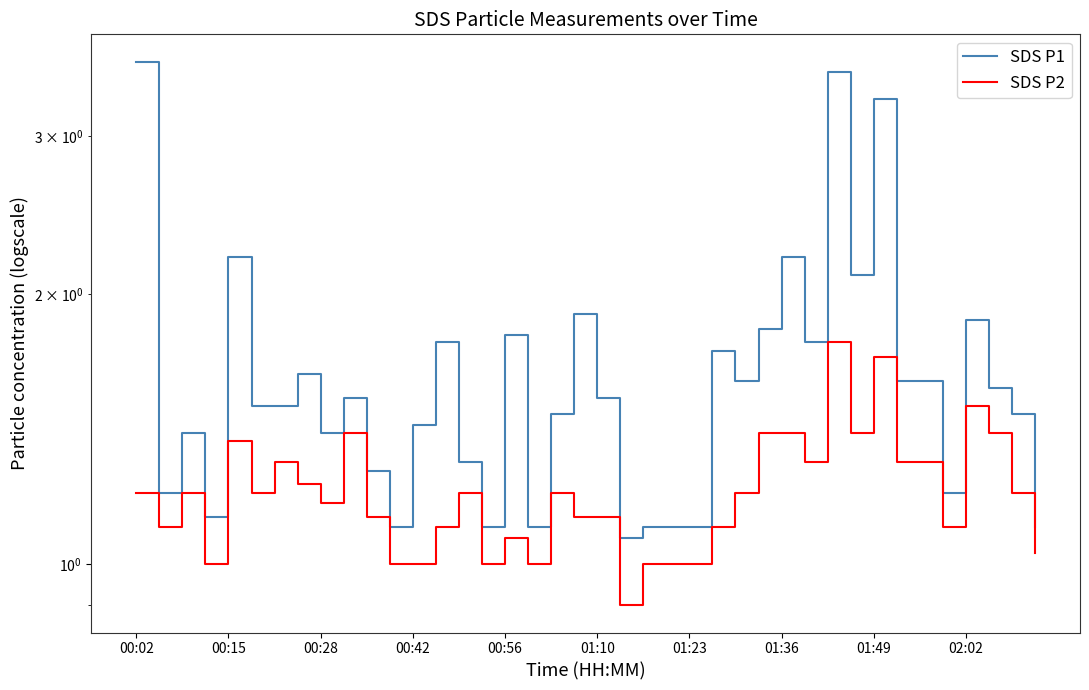

Rank the series by their average value, from lowest to highest.

SDS P2, SDS P1